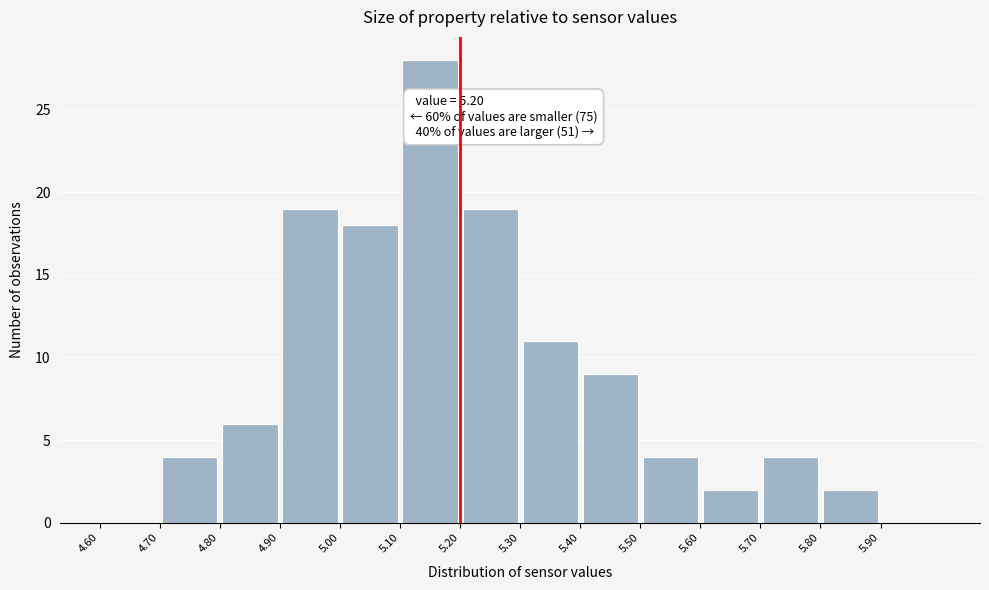

Which range on the x-axis has the tallest bar?

5.1 to 5.2